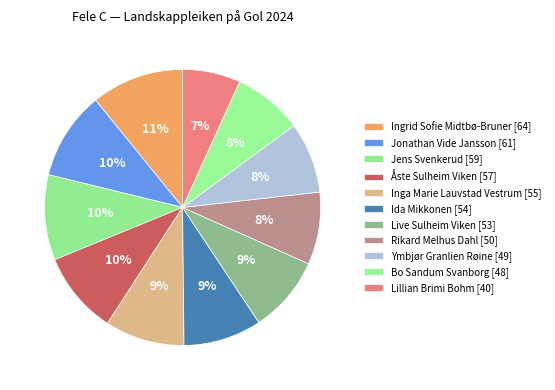

What is the largest slice in the pie chart?

Ingrid Sofie Midtbø-Bruner